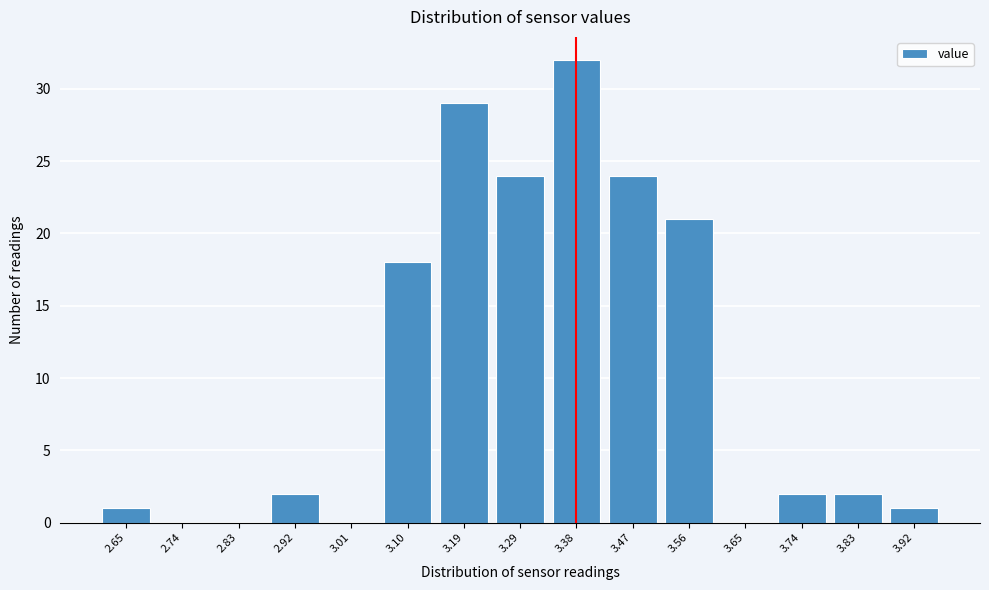

Reading left to right, what are all the values shown in this chart?

2.65=1	2.74=0	2.83=0	2.92=2	3.01=0	3.10=18	3.19=29	3.29=24	3.38=32	3.47=24	3.56=21	3.65=0	3.74=2	3.83=2	3.92=1